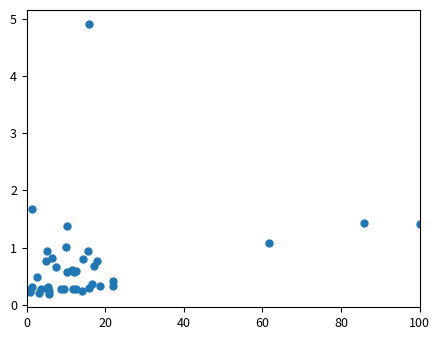

What Y value in the scatter plot is closest to 2?

1.7